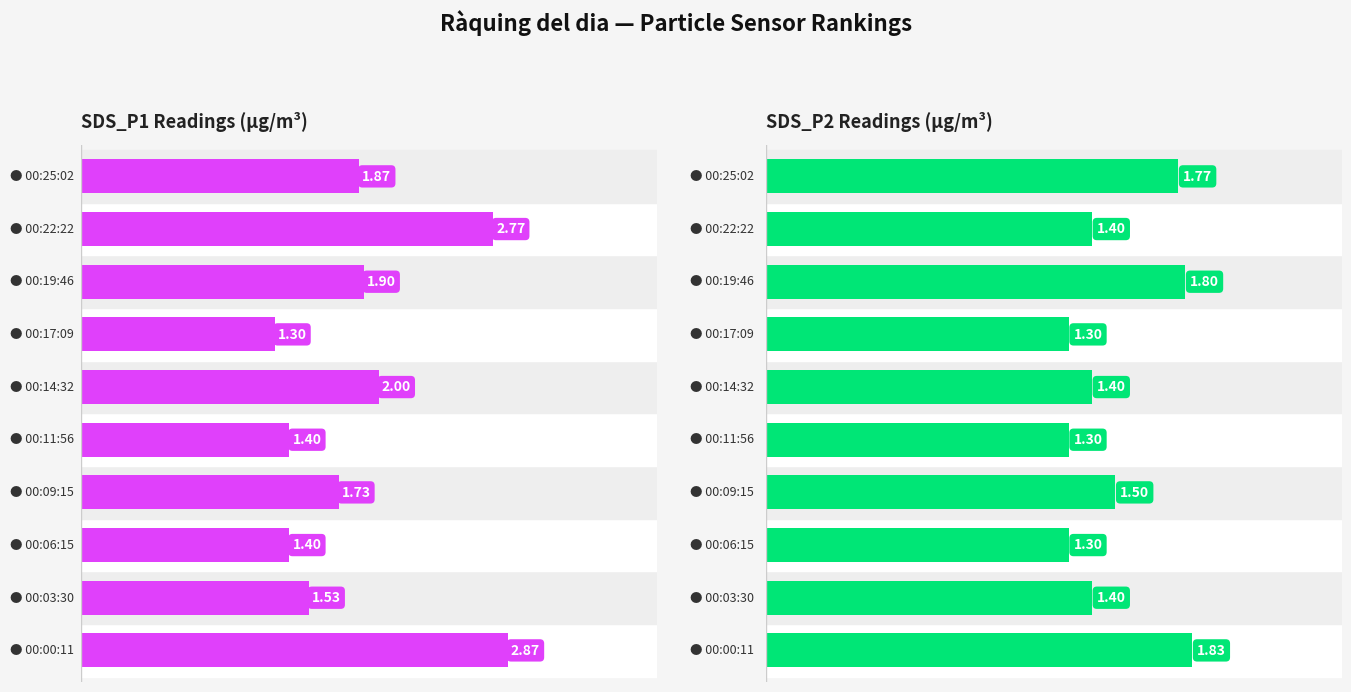

List the labels in order of SDS_P1 value, largest first.

00:00:11, 00:22:22, 00:14:32, 00:19:46, 00:25:02, 00:09:15, 00:03:30, 00:06:15, 00:11:56, 00:17:09